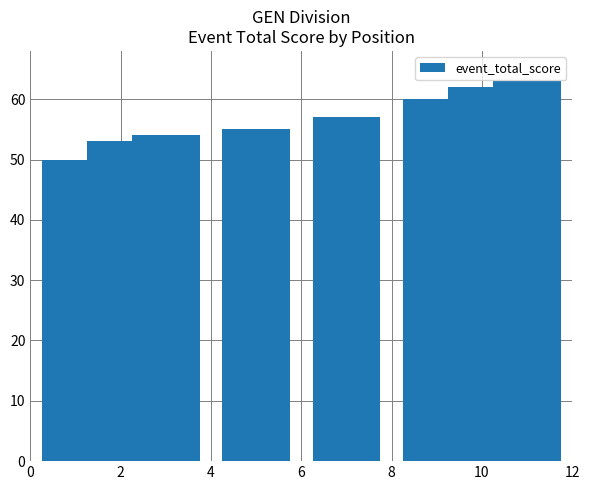

Reading left to right, extract all data points from this chart.

50	53	54	54	55	55	57	57	60	62	63